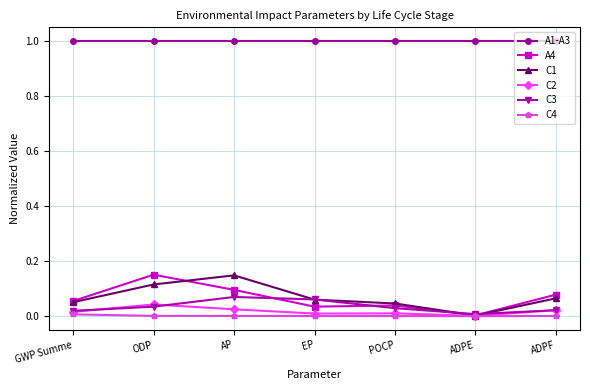

At which category does C1 reach its first local peak?

AP